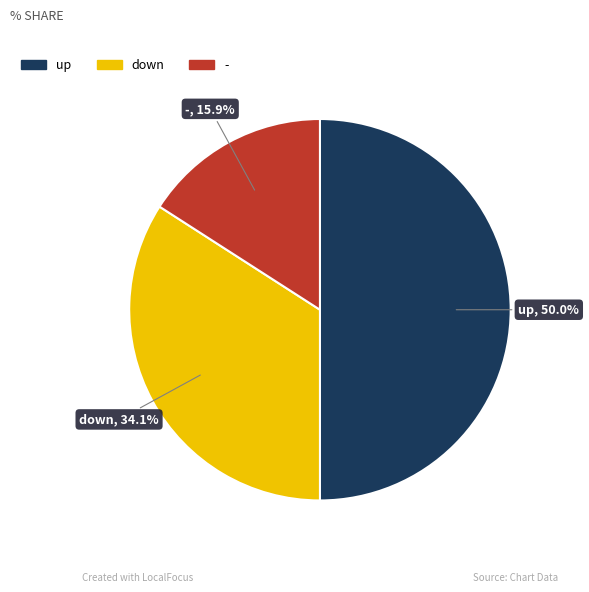

How many slices are in this pie chart?

3